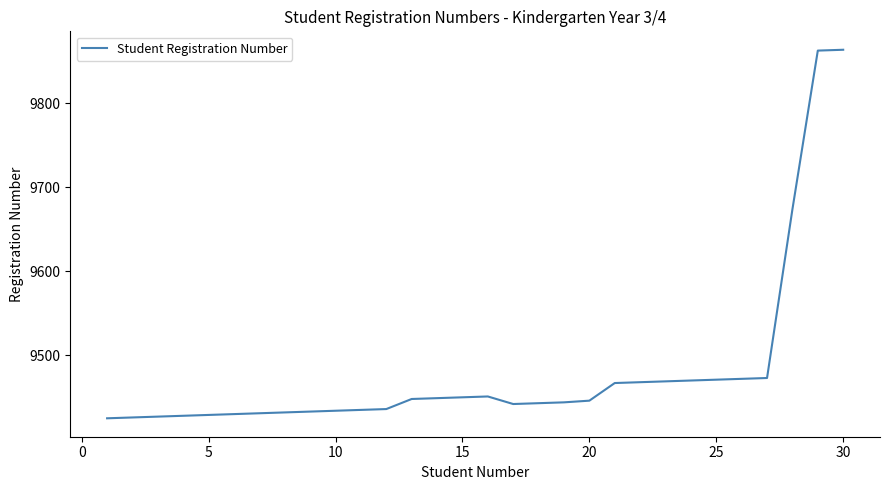

What is the minimum value shown in the chart?

9425